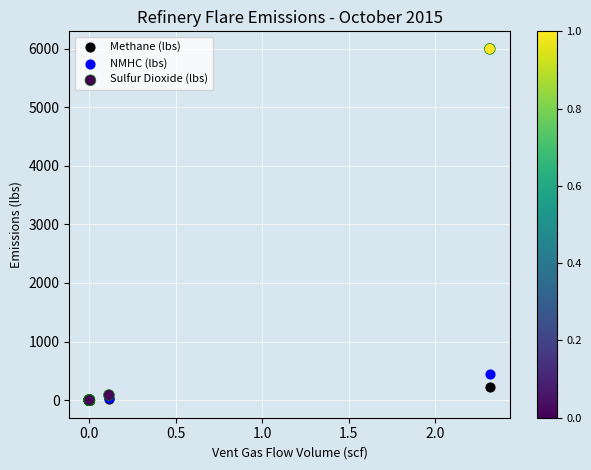

Across all series, what Y value is closest to 2996?

450.0